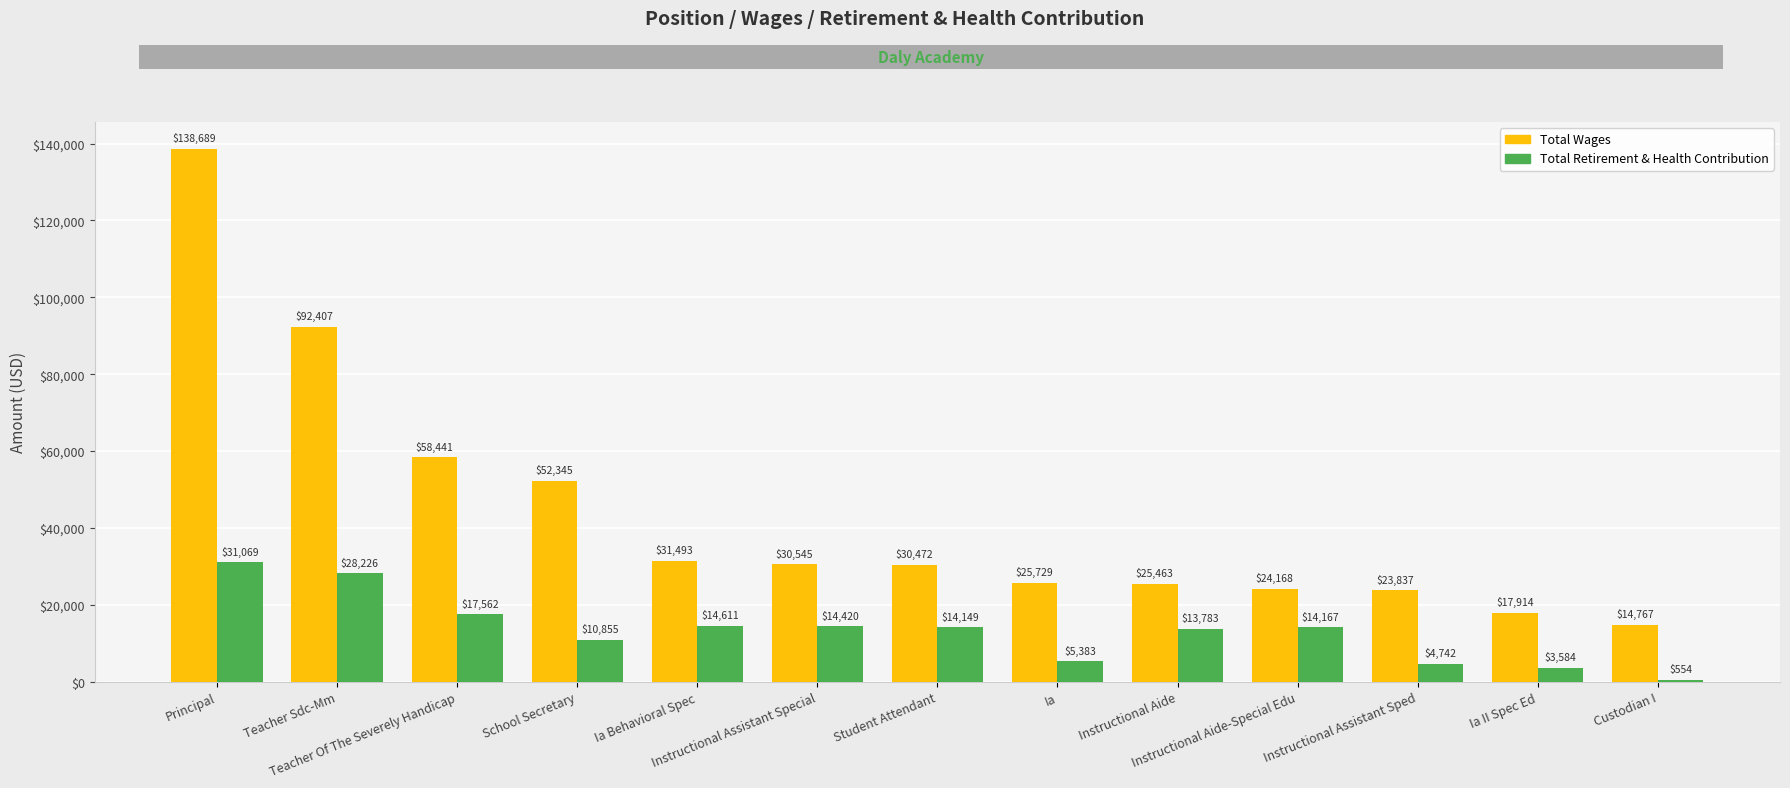

At which category is the sum across all series the highest?

Principal